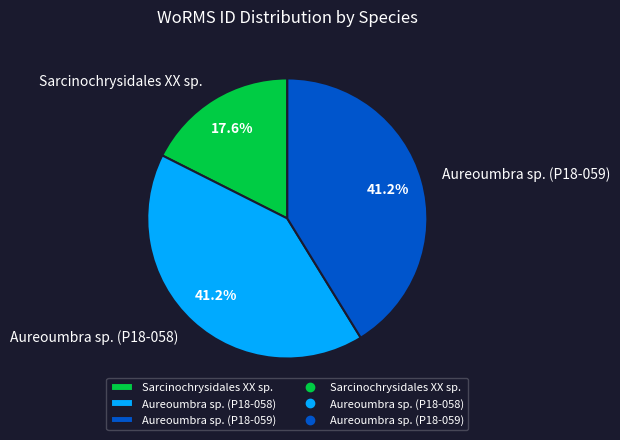

What portion of the pie excludes Aureoumbra sp. (P18-059)?

58.8%